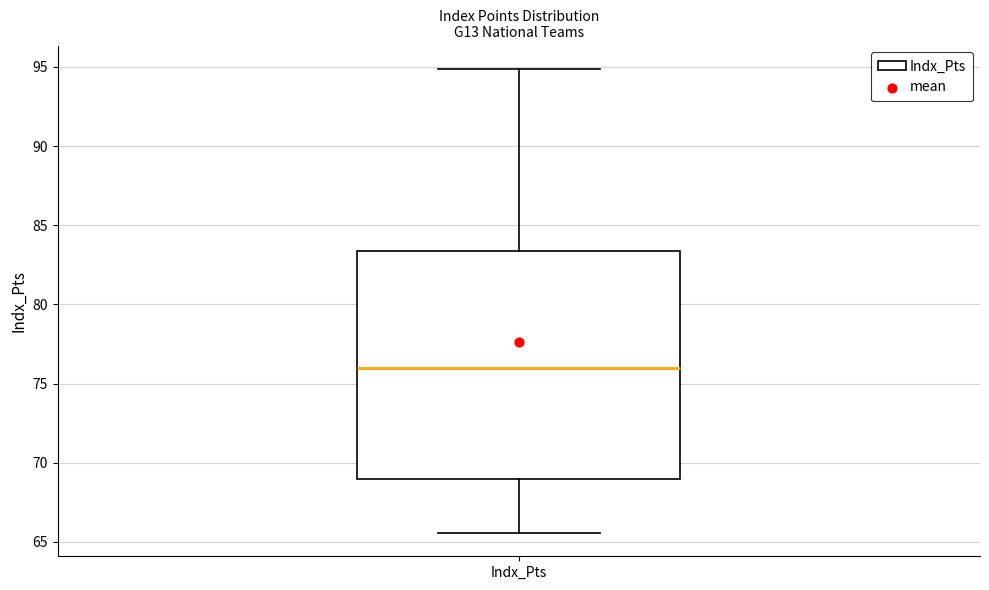

Read this box plot against the y-axis: the position of the median line, the range covered by the box, and the ends of both whiskers. The values are not printed on the chart, so give them approximately, as read against the axis.

median 76.0, box 69.0 to 83.5, whiskers 65.5 to 95.0